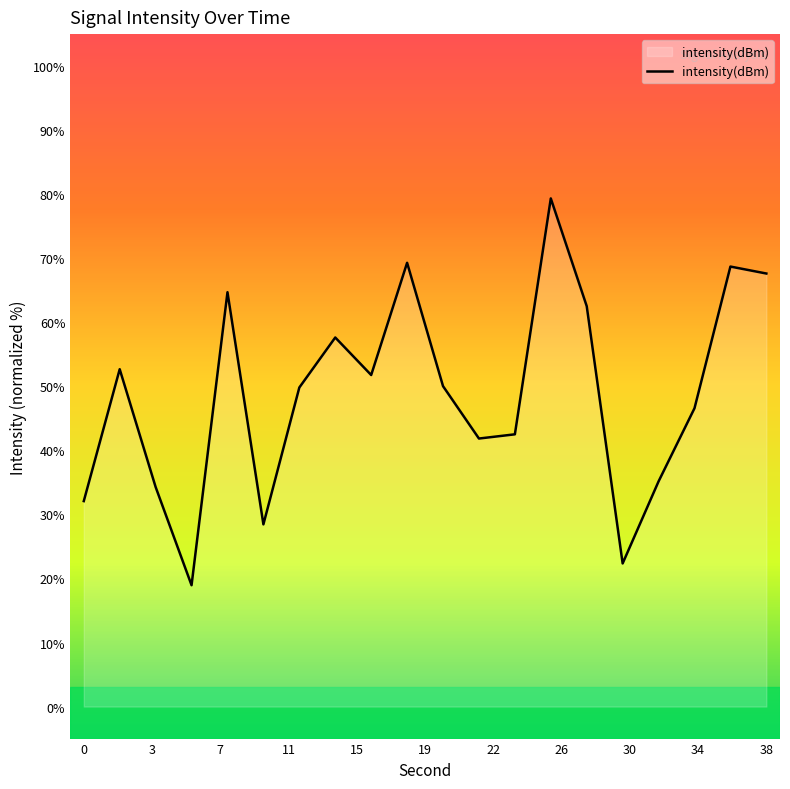

What is the minimum value shown in the chart?

18.9